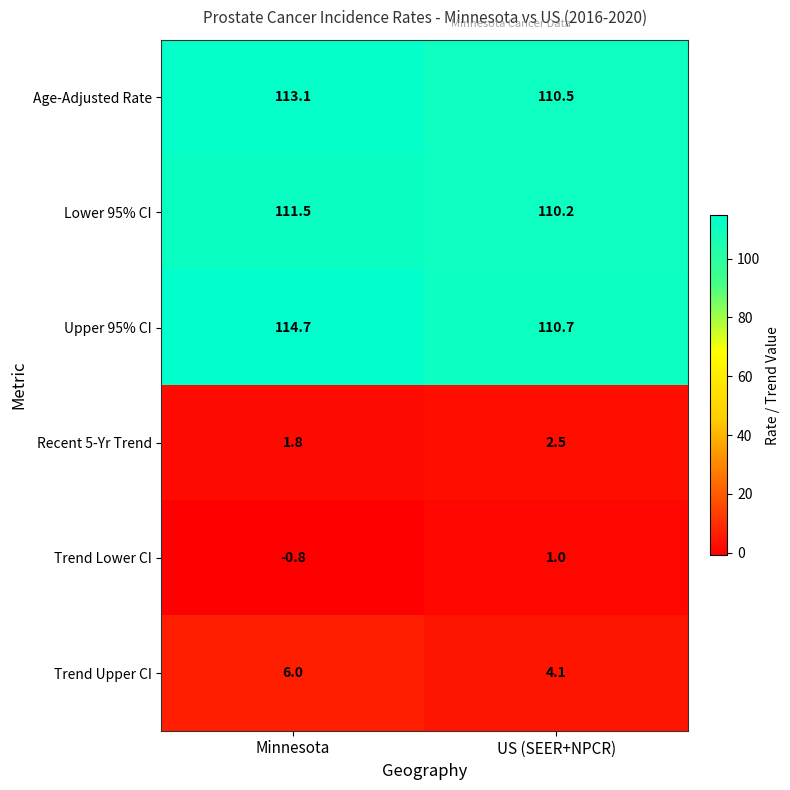

Reading right to left, extract all data points from this chart.

Age-Adjusted Rate: US (SEER+NPCR)=110.5	Minnesota=113.1
Lower 95% CI: US (SEER+NPCR)=110.2	Minnesota=111.5
Upper 95% CI: US (SEER+NPCR)=110.7	Minnesota=114.7
Recent 5-Yr Trend: US (SEER+NPCR)=2.5	Minnesota=1.8
Trend Lower CI: US (SEER+NPCR)=1.0	Minnesota=-0.8
Trend Upper CI: US (SEER+NPCR)=4.1	Minnesota=6.0